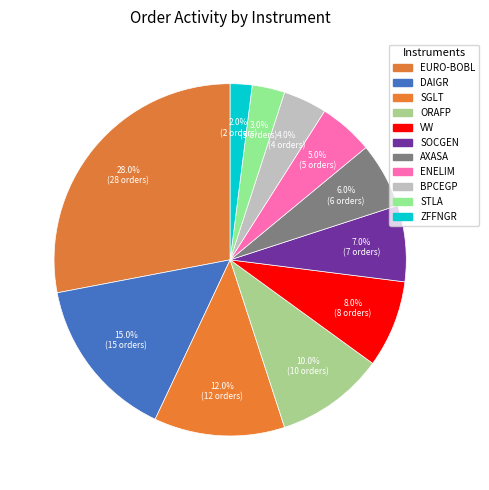

Count the number of slices in the pie.

11